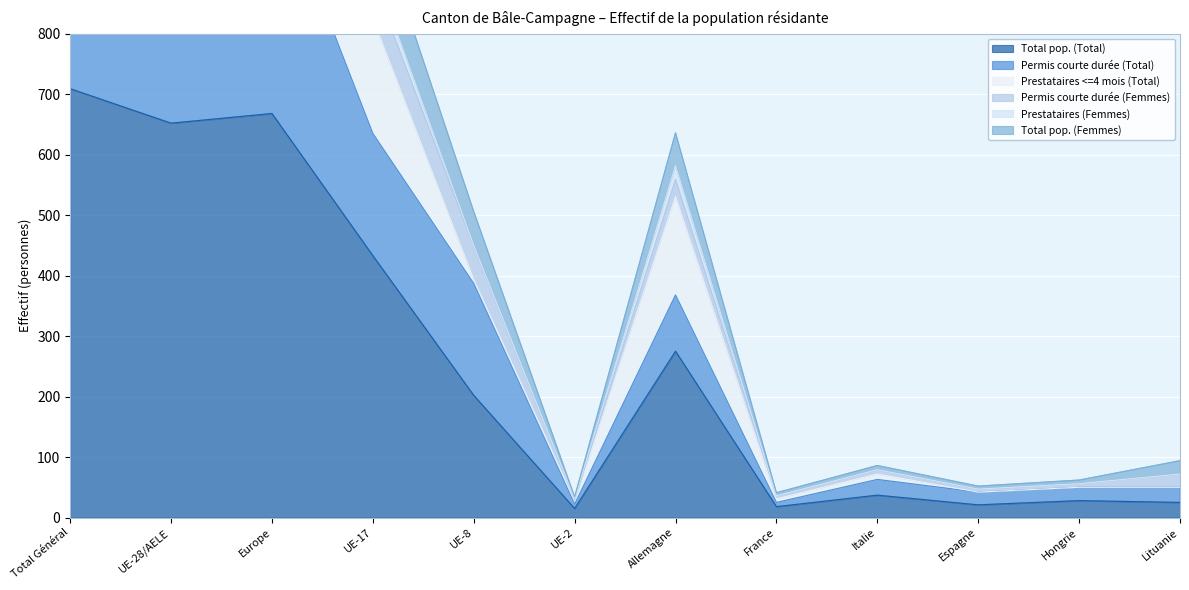

True or false: Total pop. (Femmes) and Permis courte durée (Total) cross at least once.

False